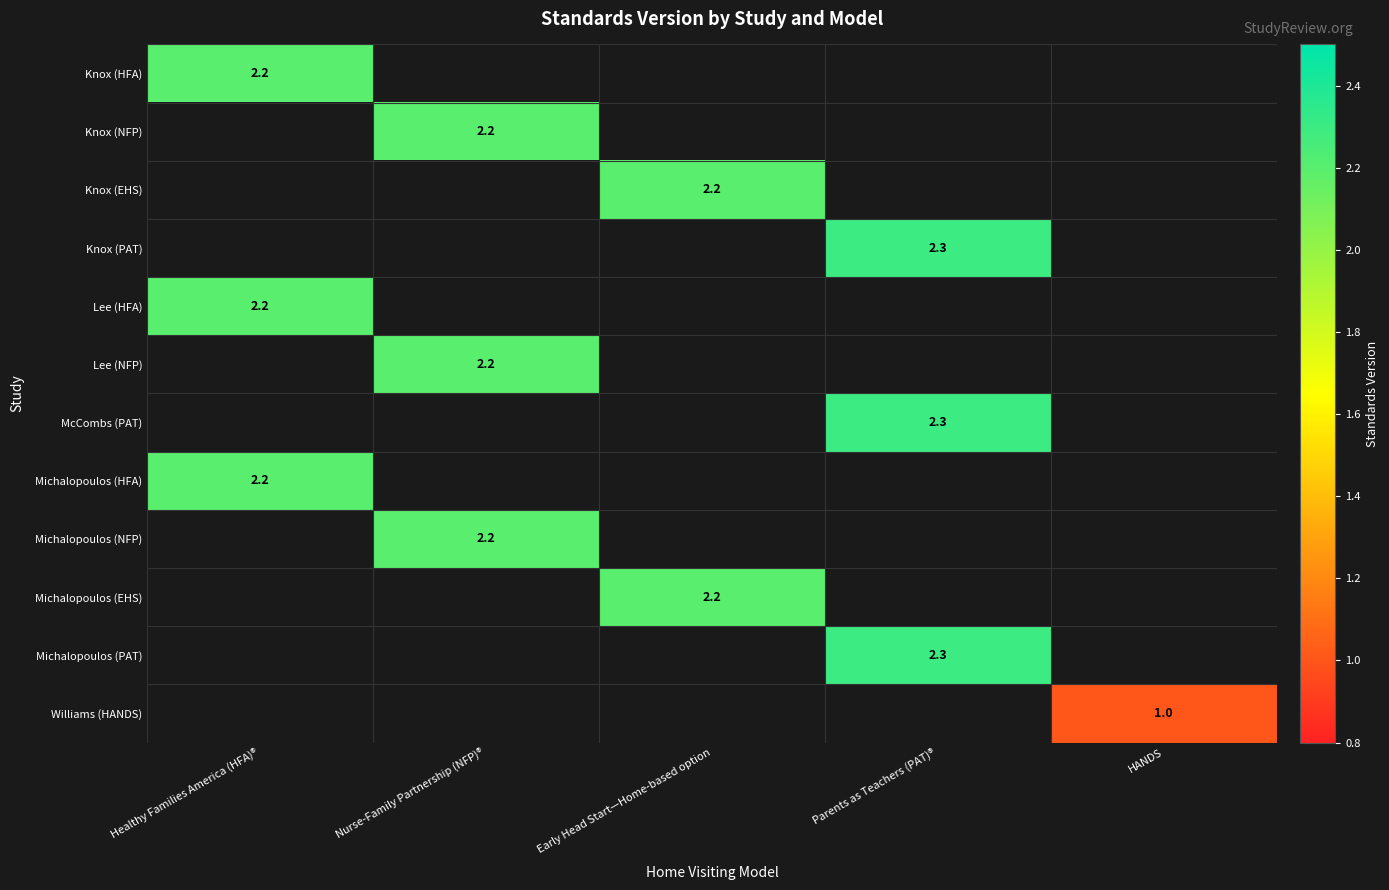

The Knox (NFP) series shows 2.2 at Nurse-Family Partnership (NFP)®. True or false?

True